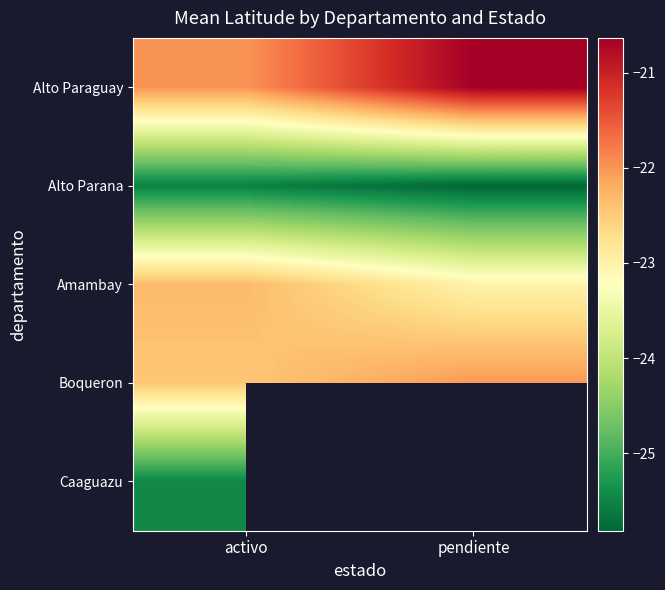

How many distinct data groups are displayed?

5